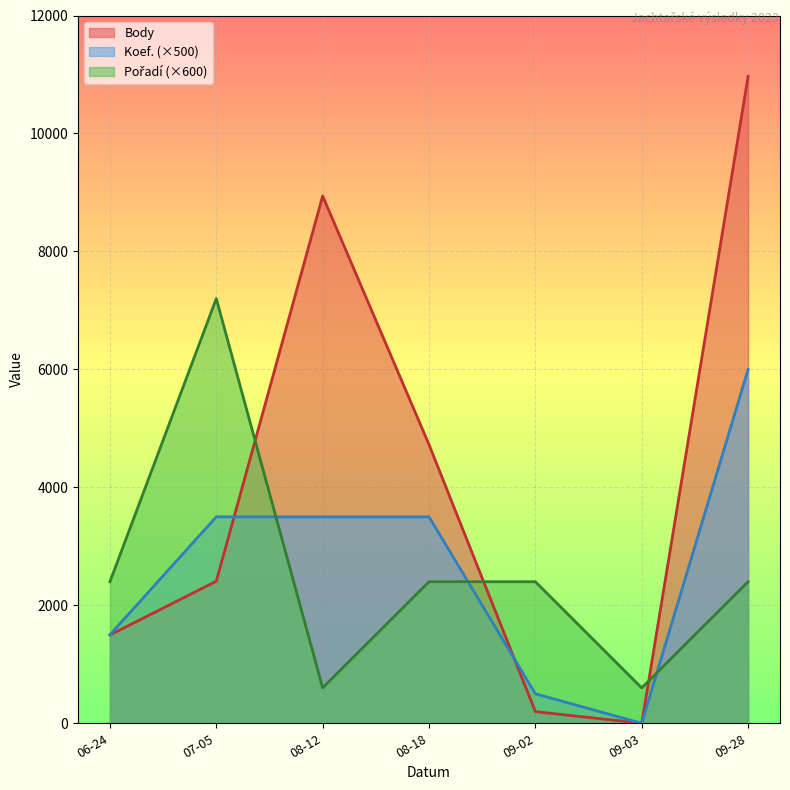

Which series has the widest spread of values?

Body